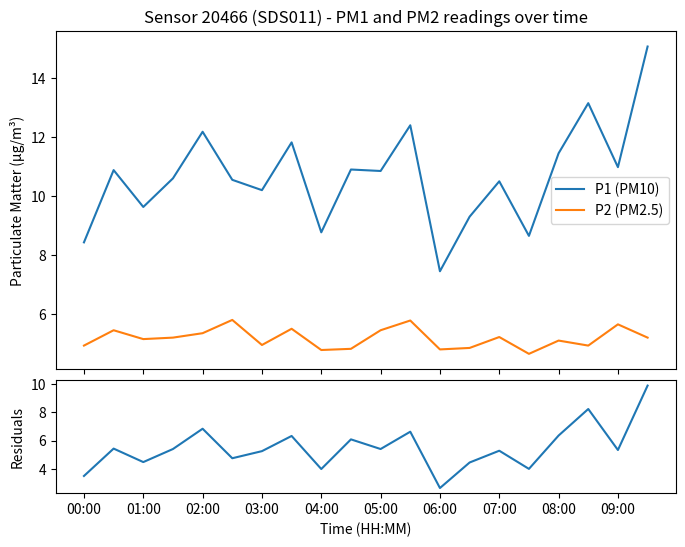

True or false: P1 (PM10) and P2 (PM2.5) cross at least once.

False